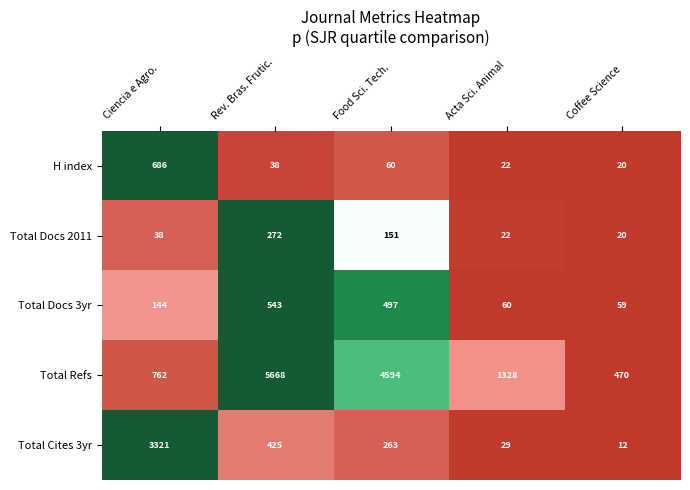

Which series changed the most between Rev. Bras. Frutic. and Food Sci. Tech.?

Total Refs